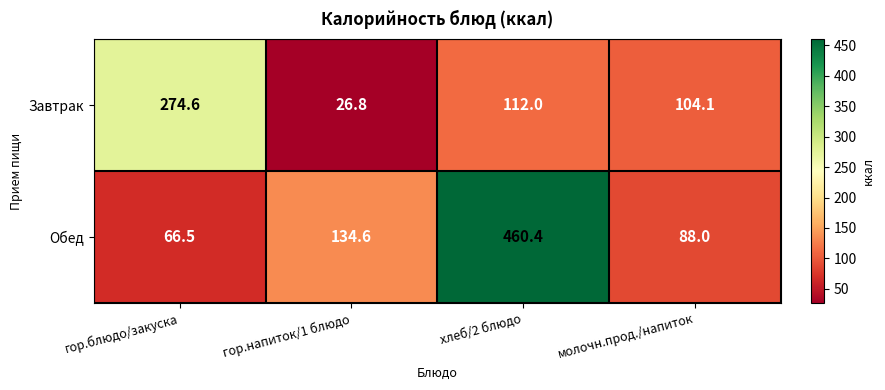

Reading left to right, extract all data points from this chart.

Завтрак: 274.6	26.8	112.0	104.1
Обед: 66.5	134.6	460.4	88.0